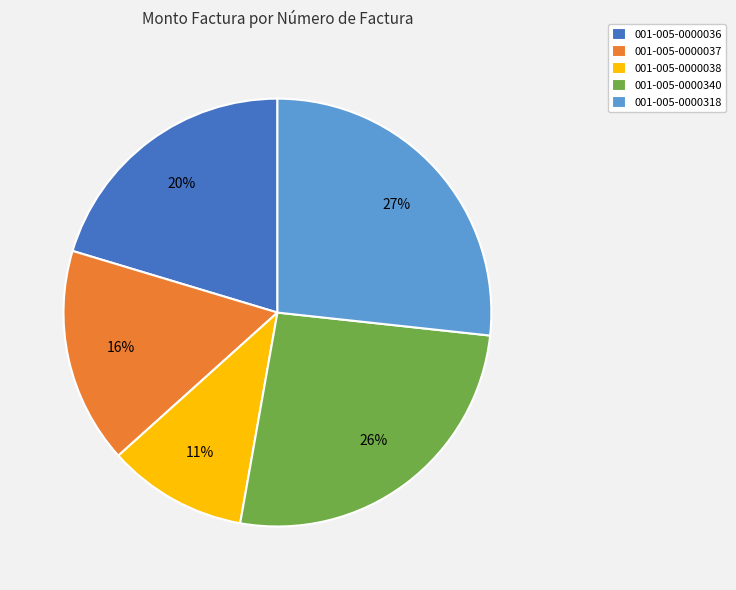

To the nearest percent, what is the combined percentage of 001-005-0000340 and 001-005-0000037?

42%